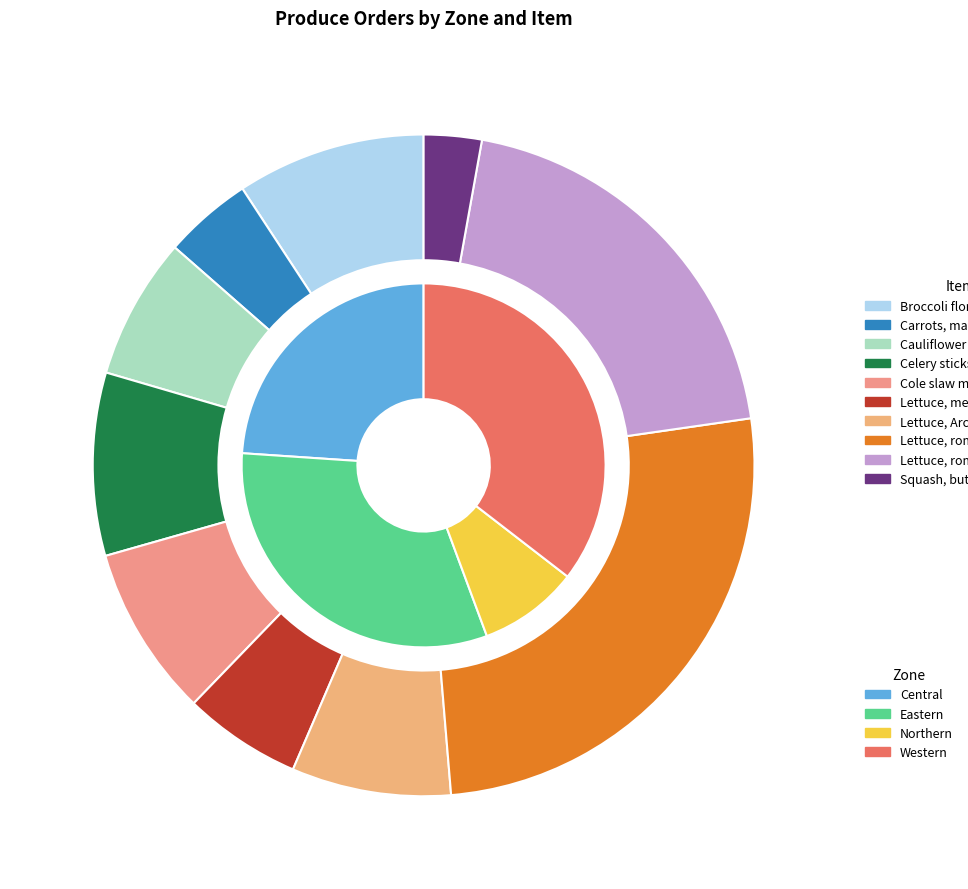

Count the number of slices in the pie.

10